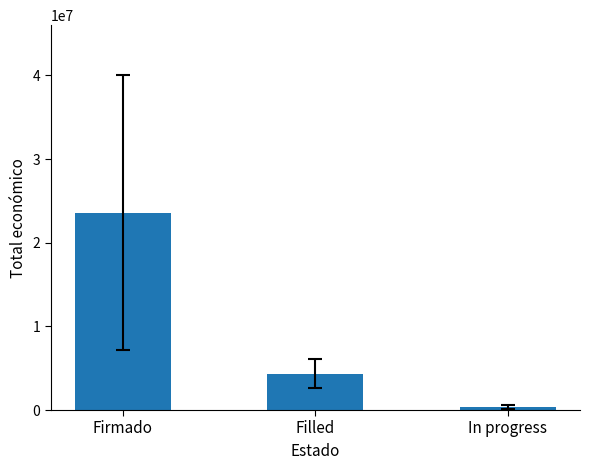

Is it true that the value at Filled is 4319030.5?

True